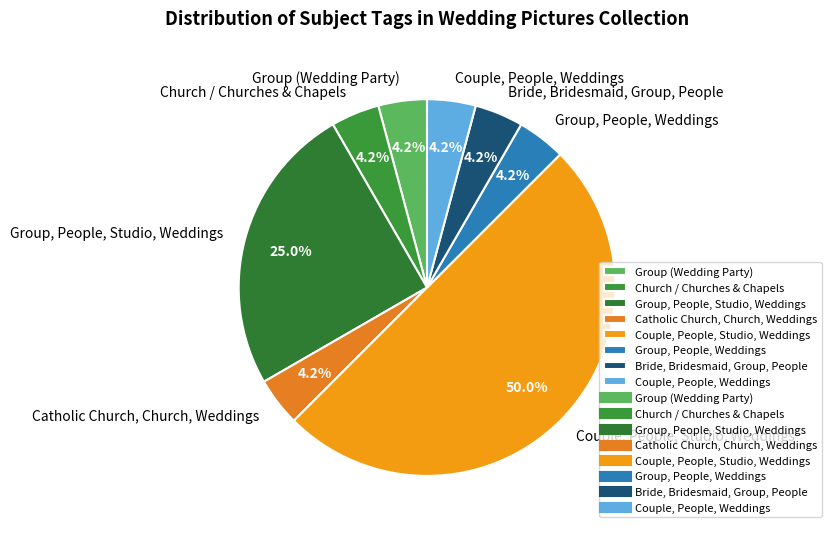

Which category has the biggest portion of the pie?

Couple, People, Studio, Weddings